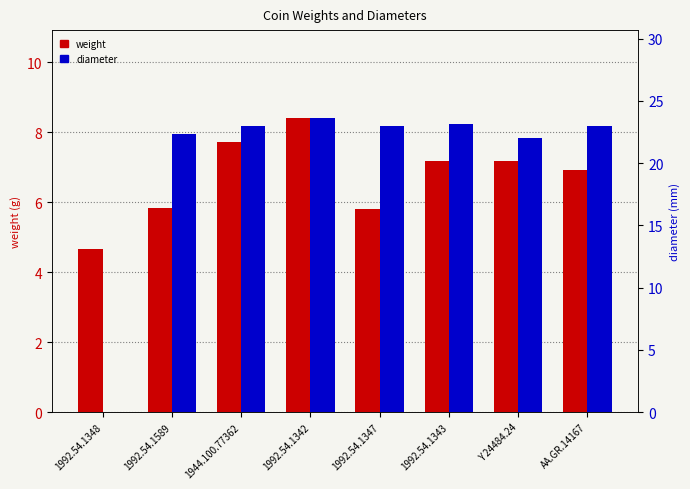

The weight series shows 2.8 at 1992.54.1343. True or false?

False